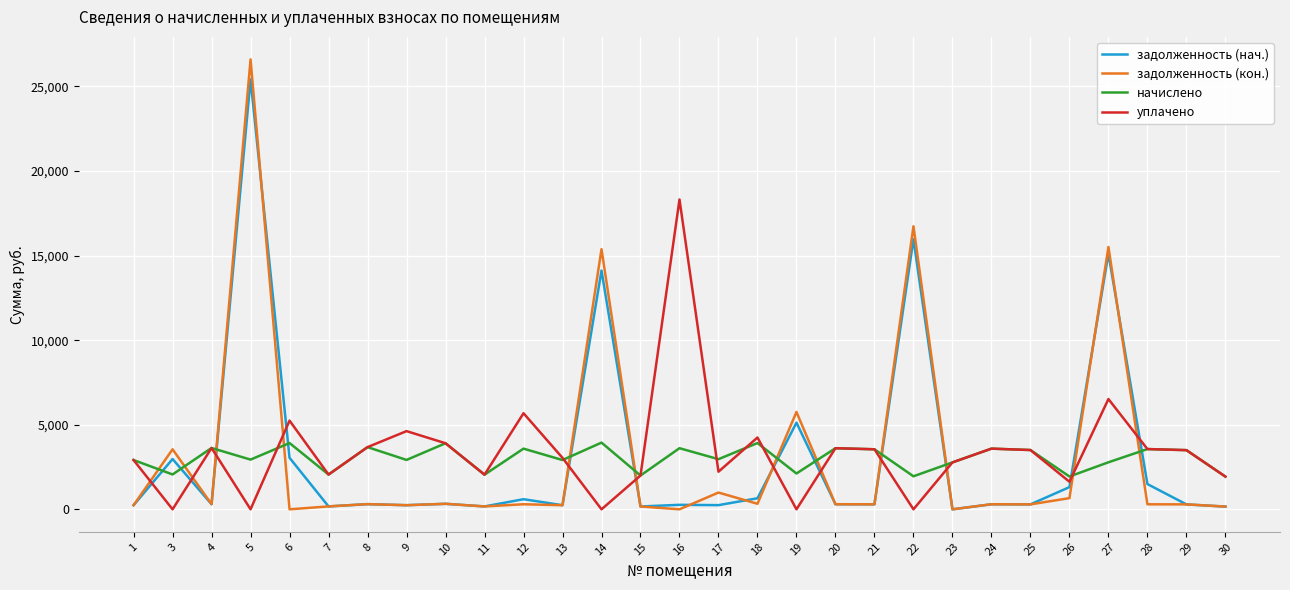

What is the highest value of the начислено series?

3943.2